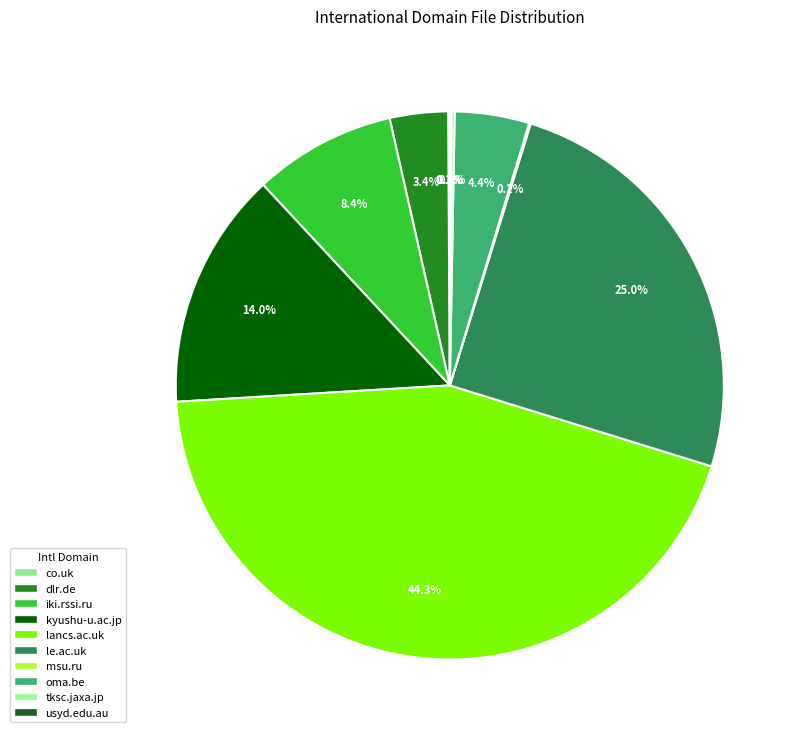

How much of the chart is everything except usyd.edu.au?

99.9%